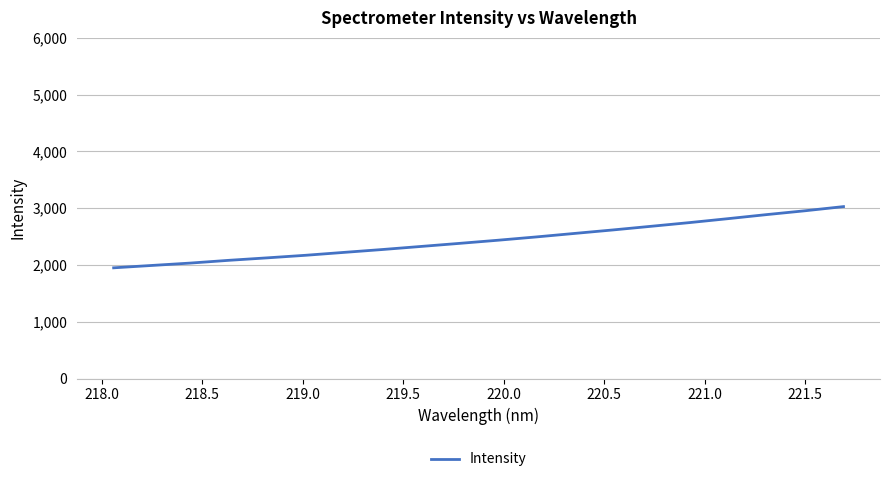

What is the sum of all values?

48788.7